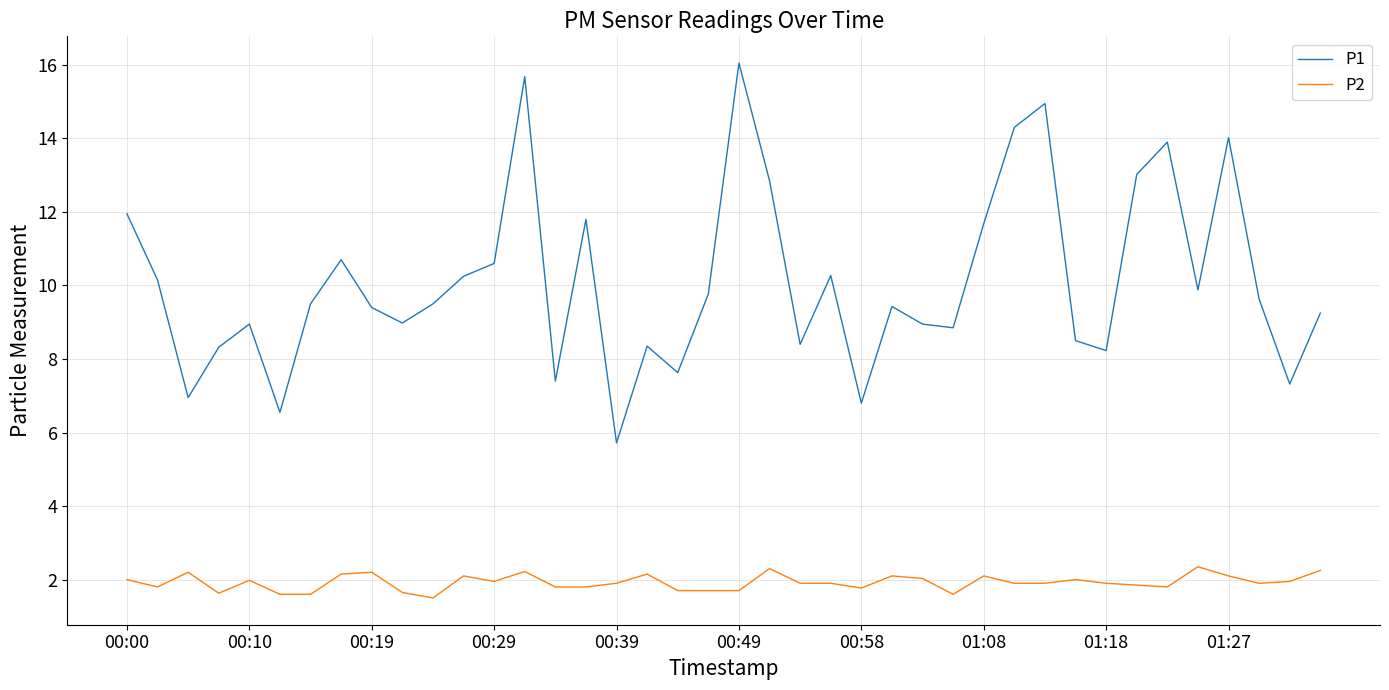

True or false: P2 and P1 intersect in this chart.

False